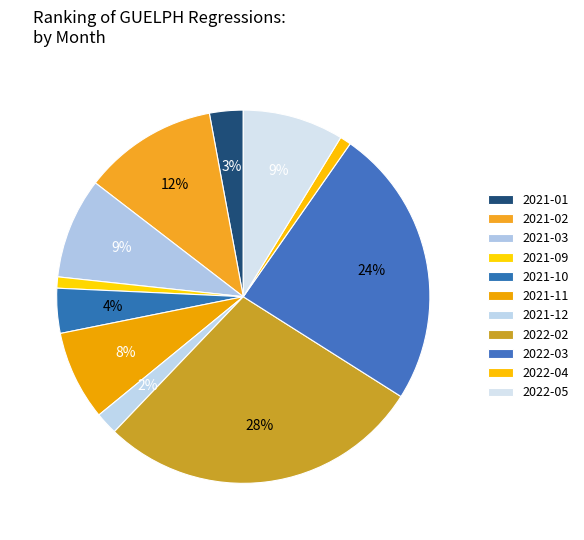

Count the number of slices in the pie.

11